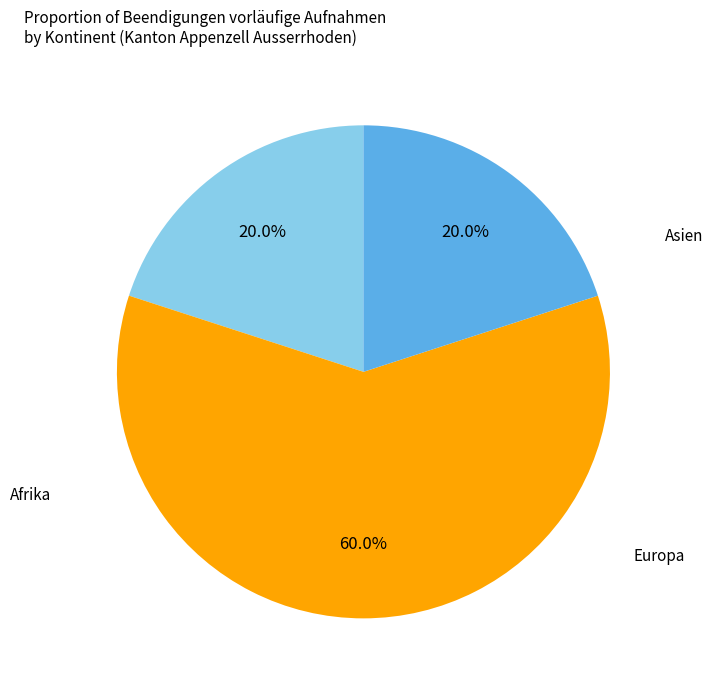

Count the number of slices in the pie.

3